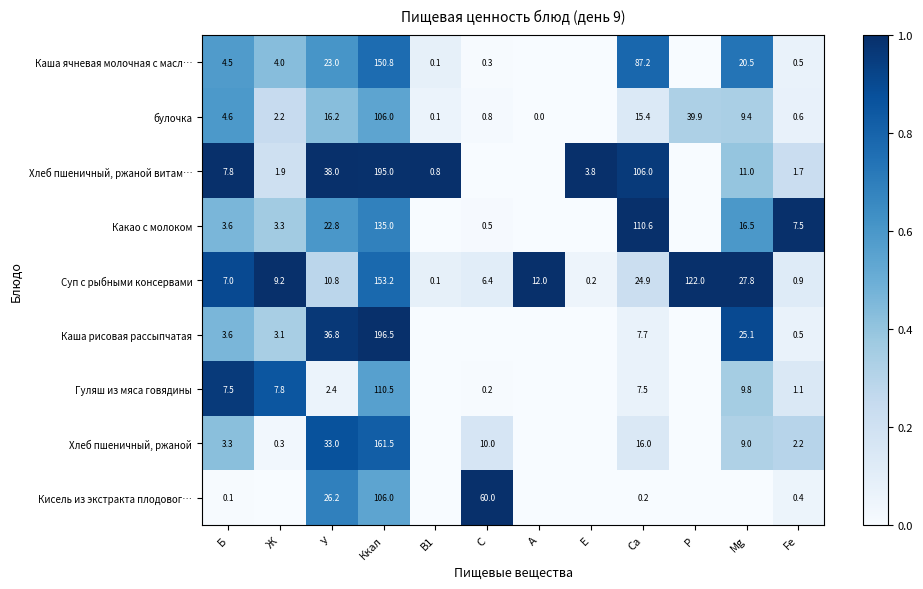

At how many categories does at least one series exceed 0?

12